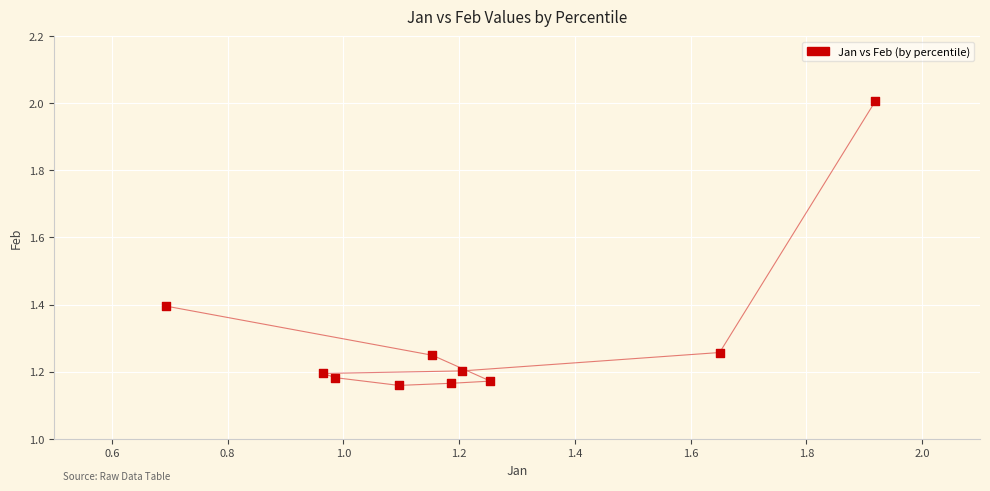

What is the range of Y values (max minus min)?

0.8